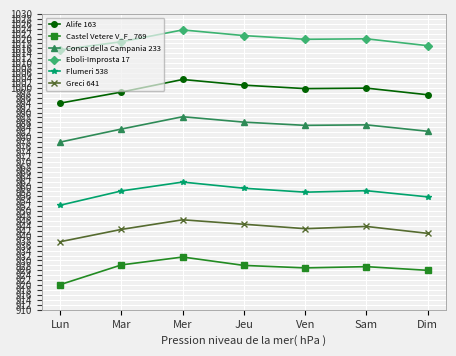

Rank the series by their average value, from lowest to highest.

Castel Vetere V_F_ 769, Greci 641, Flumeri 538, Conca della Campania 233, Alife 163, Eboli-Improsta 17